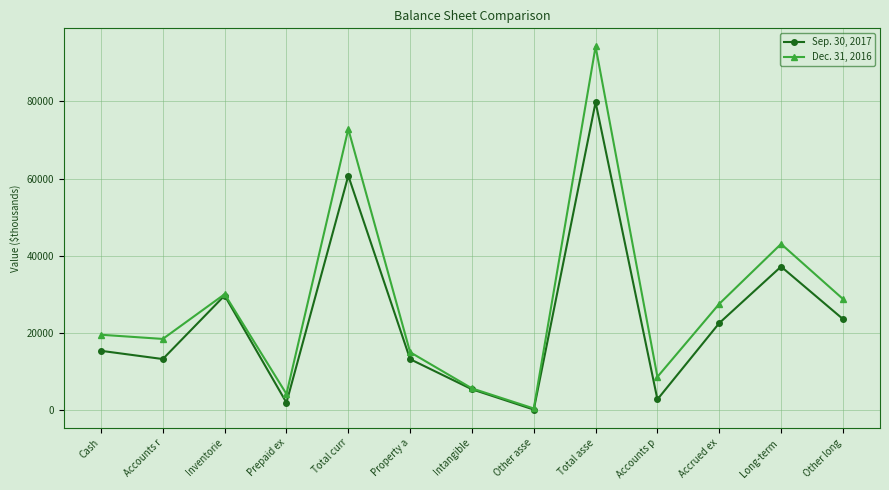

At which label is Sep. 30, 2017 closest to 39997?

Long-term 